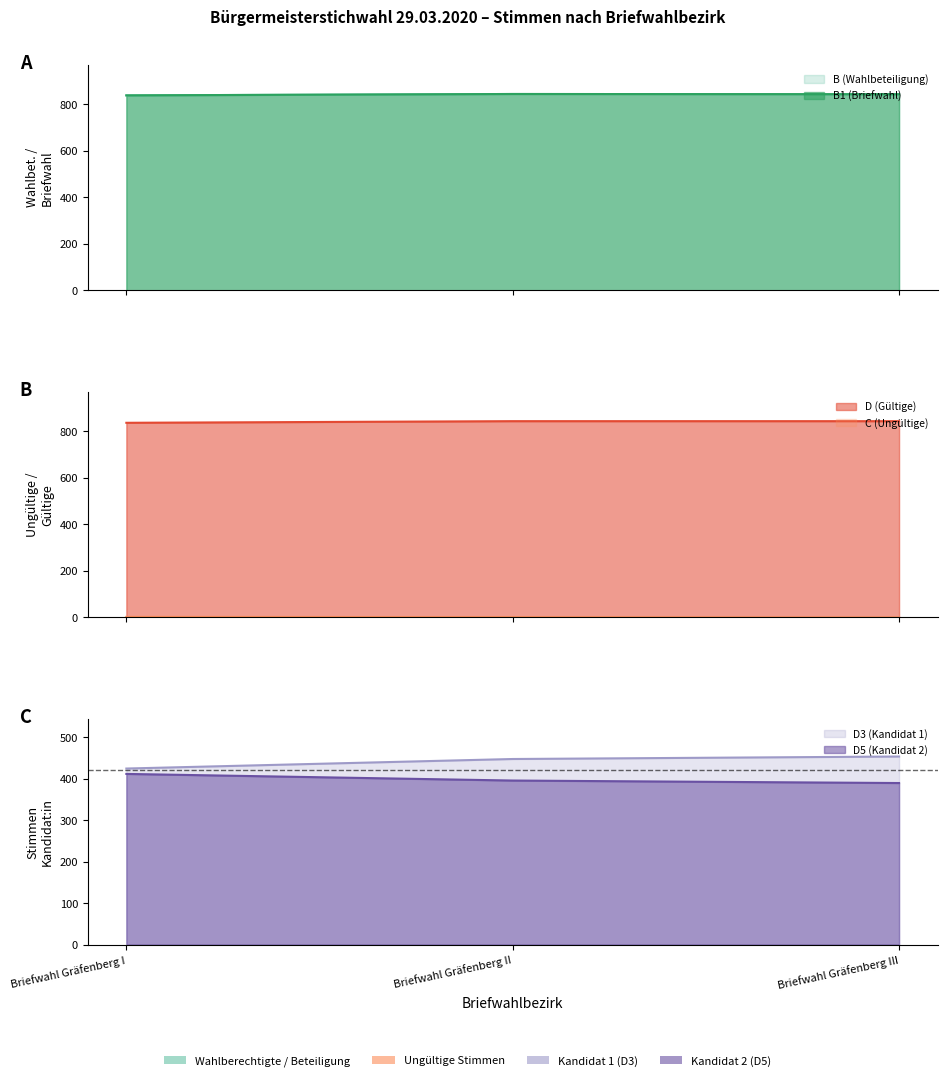

Which series changed the most between Briefwahl Gräfenberg II and Briefwahl Gräfenberg III?

D3 (Kandidat 1)